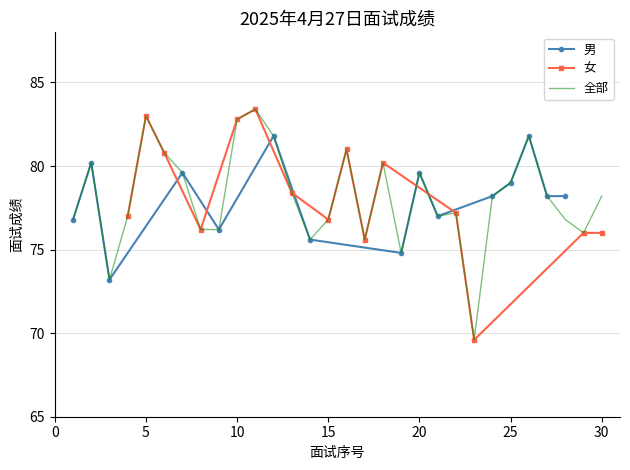

In 女, how many points are higher than both neighbors (excluding endpoints)?

4